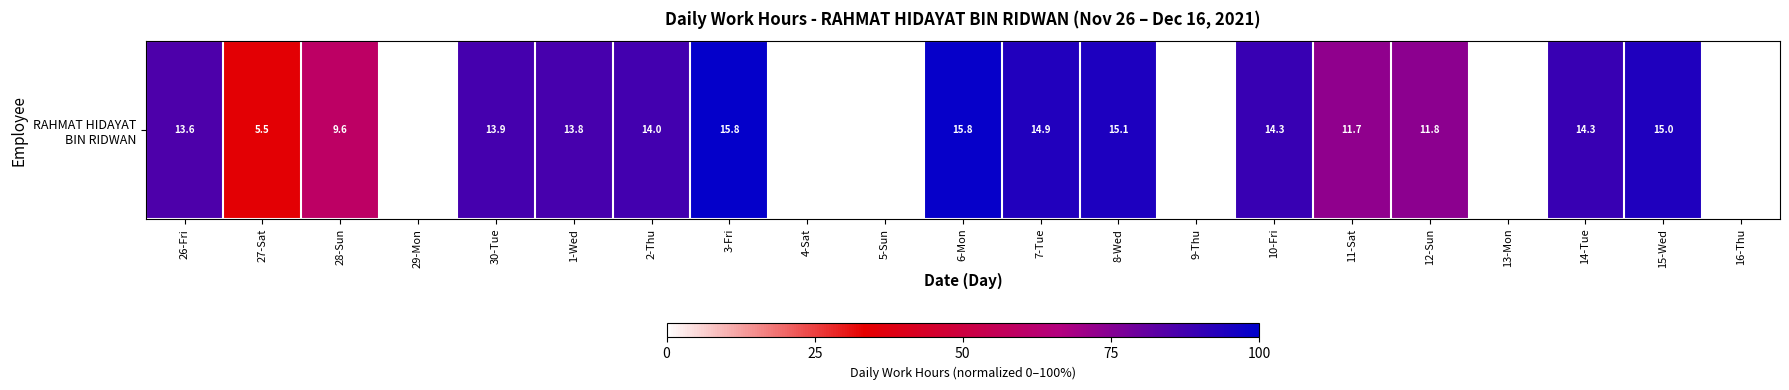

What is the average value?

59.3